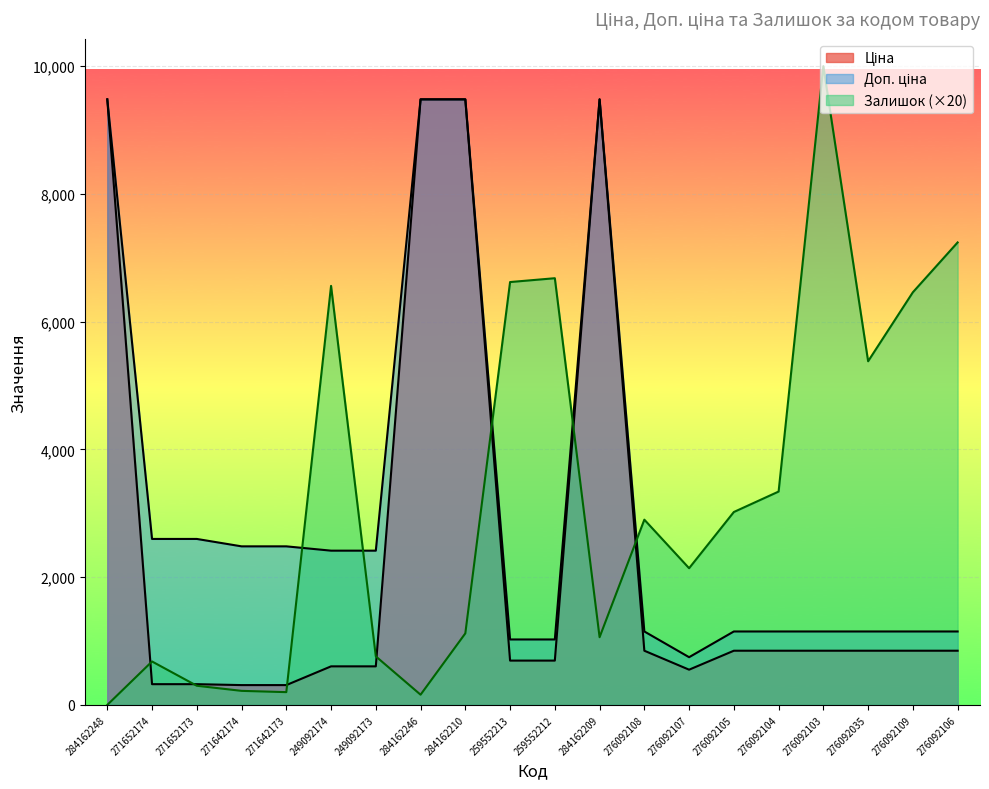

Is it true that Ціна equals 531.0 at 271652174?

False